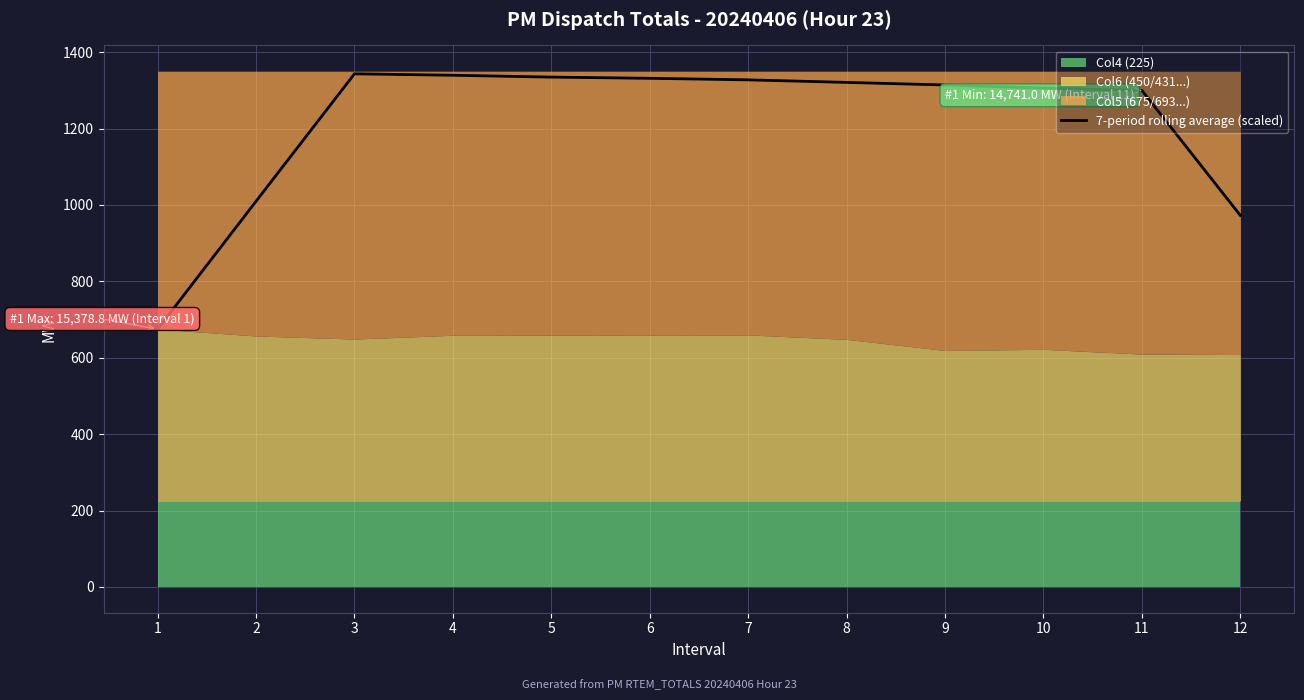

Does the chart have visible grid lines?

Yes